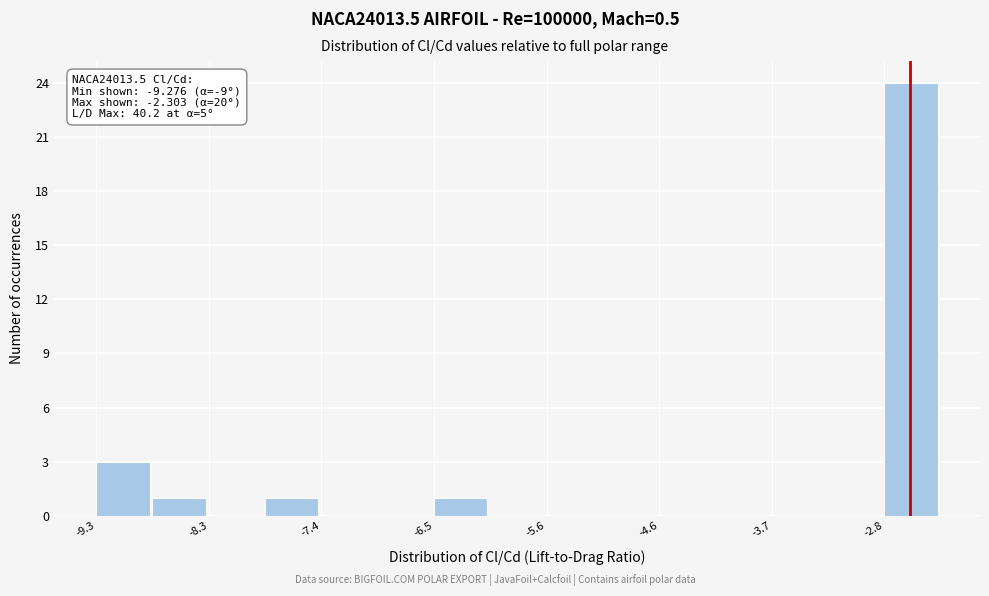

Over which range of the x-axis is the bar tallest?

-2.8 to -2.3